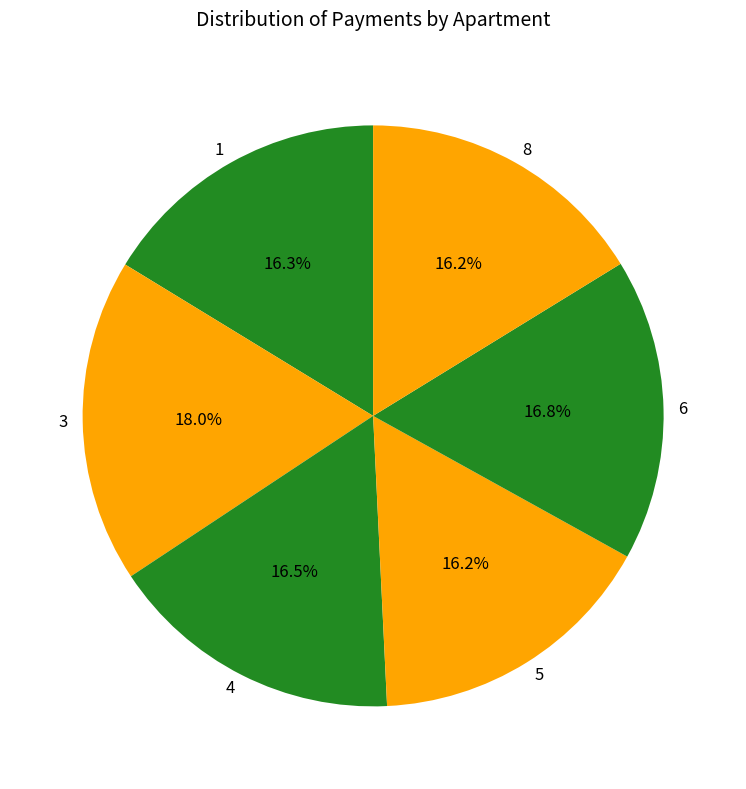

What portion of the pie excludes 5?

83.8%